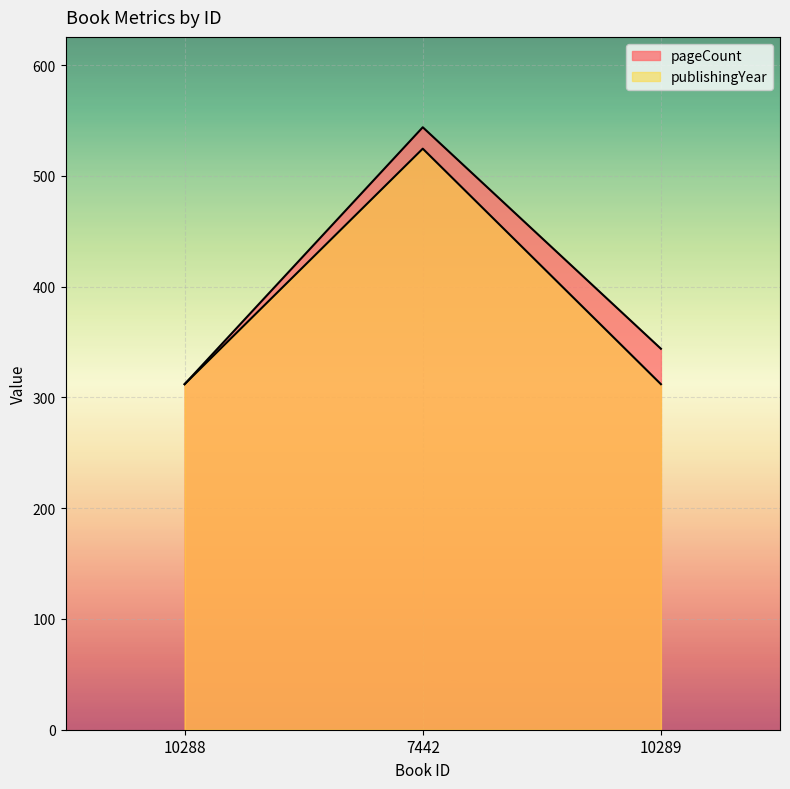

Is the value of publishingYear at 7442 greater than the value of pageCount at 7442?

No